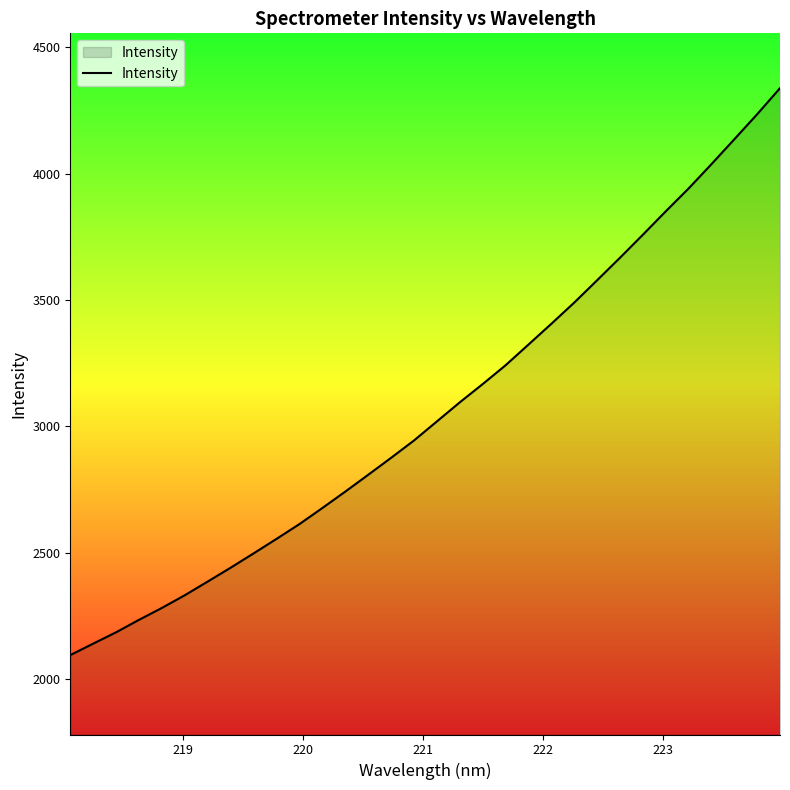

What is the difference between the maximum and minimum values?

2243.4